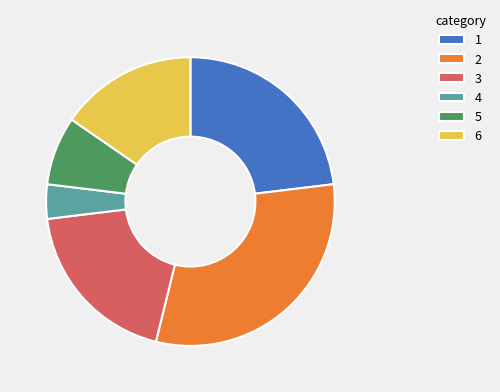

How many segments does this pie chart have?

6